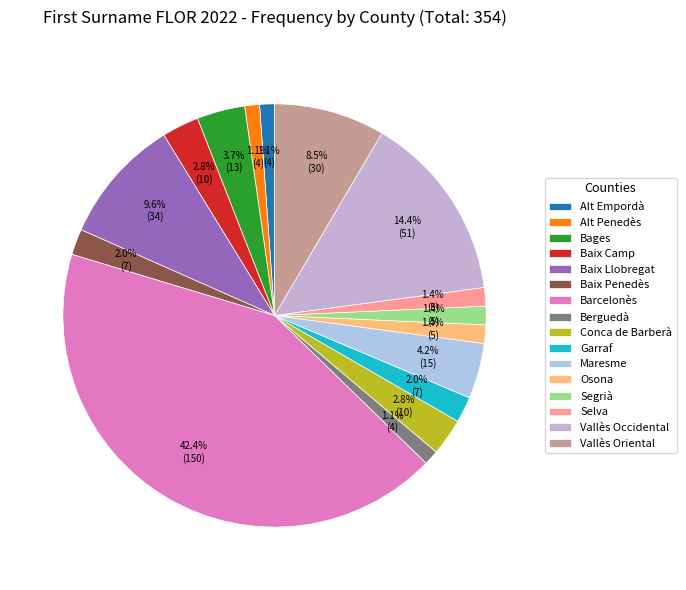

Which has a higher value, Barcelonès or Berguedà?

Barcelonès